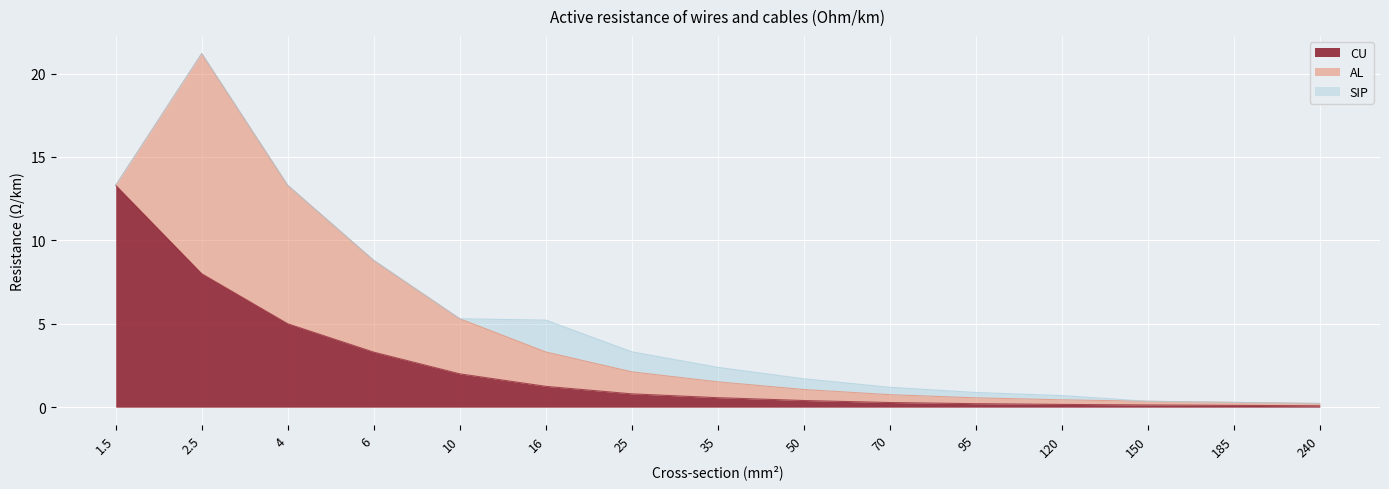

Rank the series by their maximum value, from lowest to highest.

SIP, AL, CU